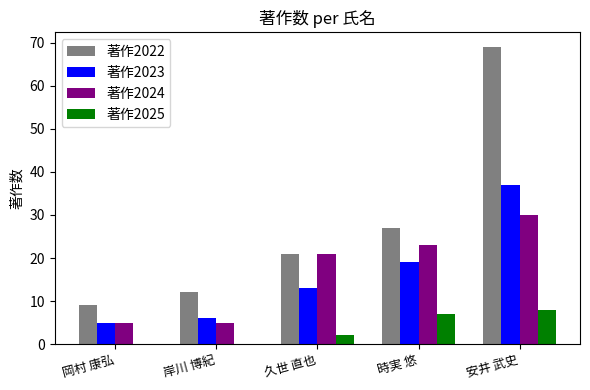

The 著作2024 series shows 8 at 岸川 博紀. True or false?

False